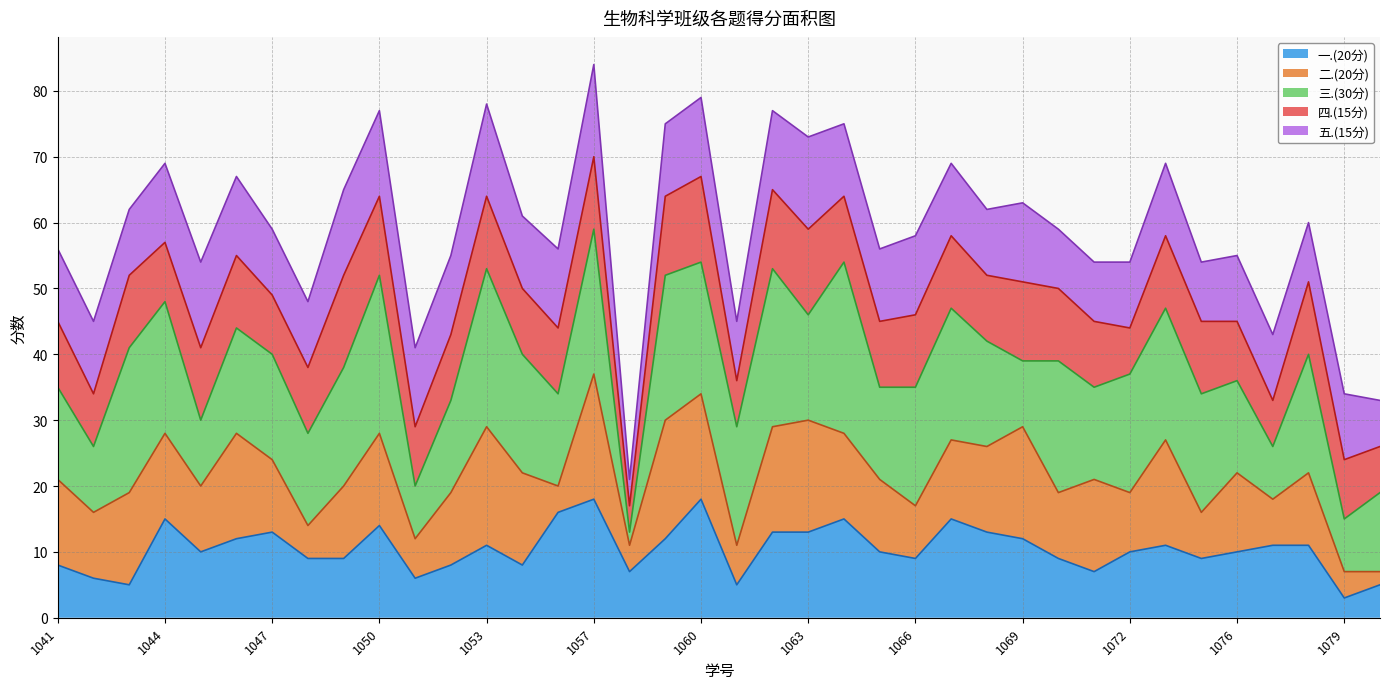

The 三.(30分) series shows 5 at 2023161077. True or false?

False